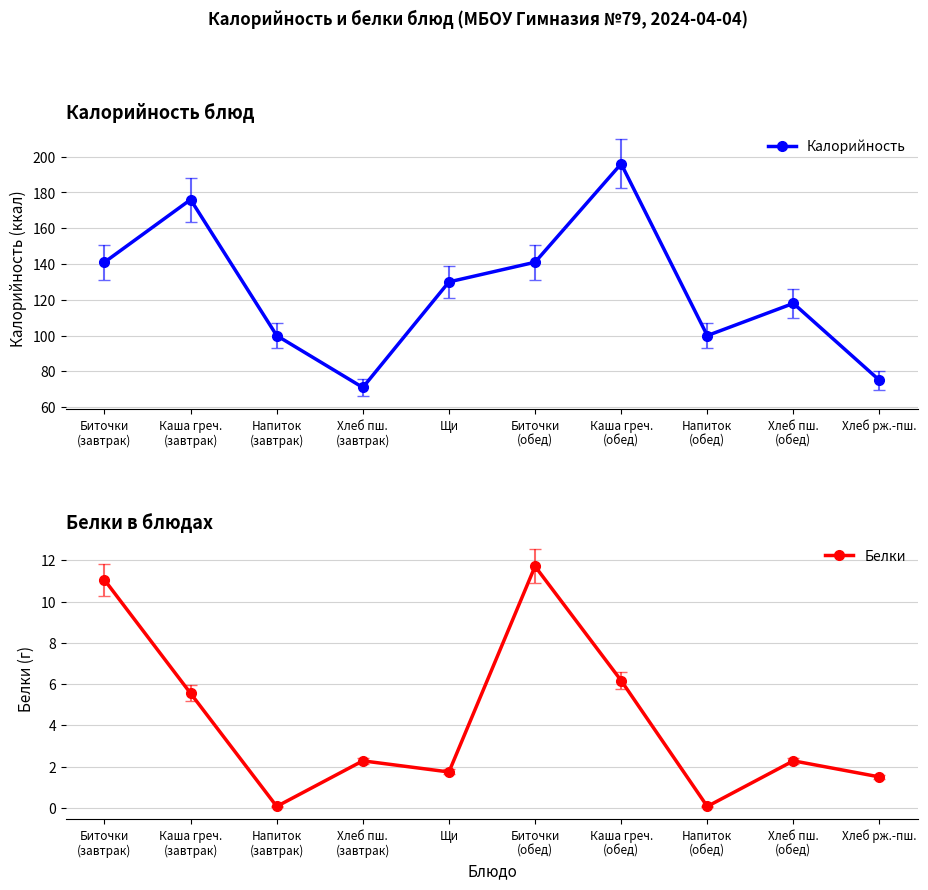

True or false: Белки and Калорийность cross at least once.

False